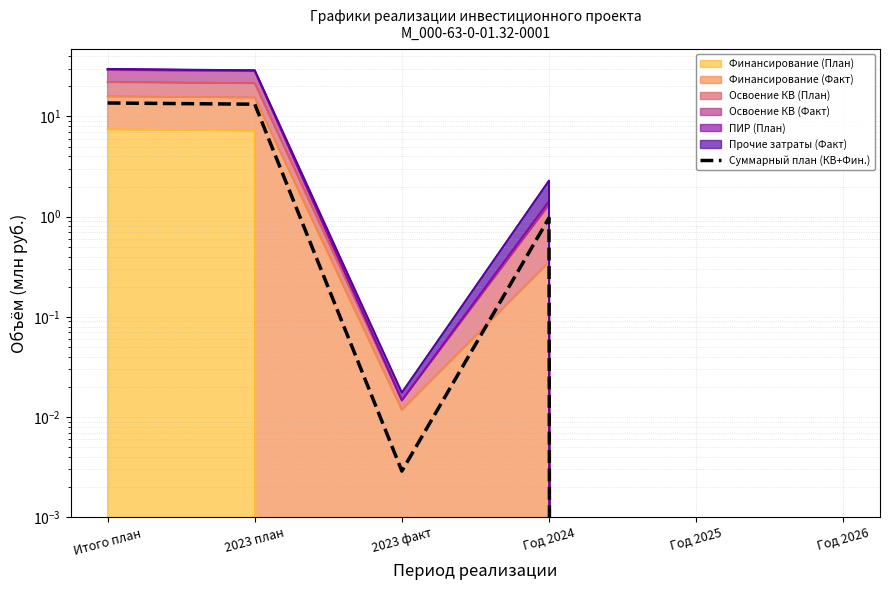

Which has a higher value, Год 2024 or 2023 факт?

Год 2024